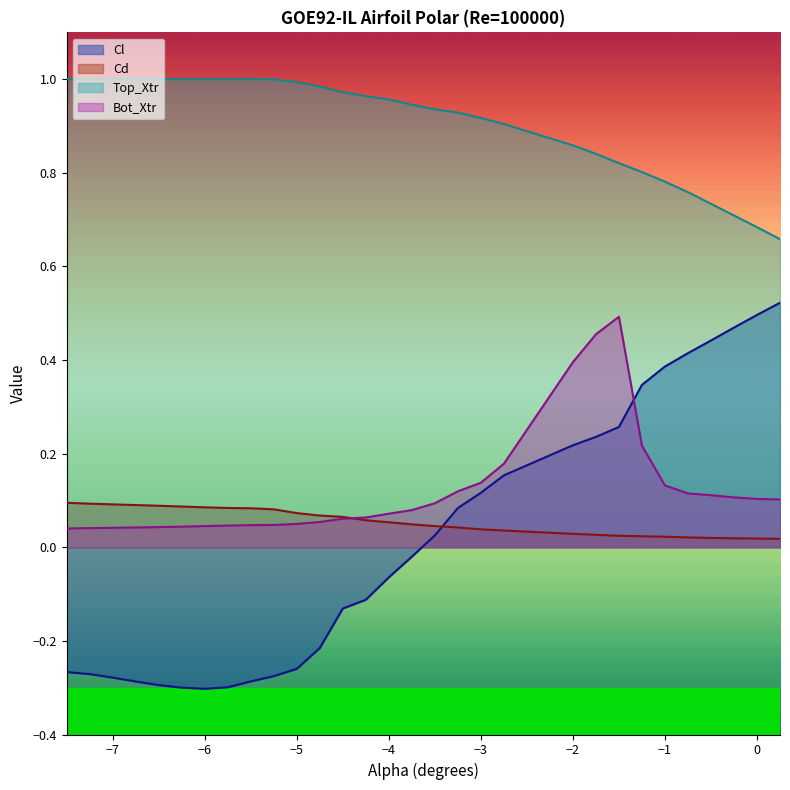

How many lines are shown in the chart?

4